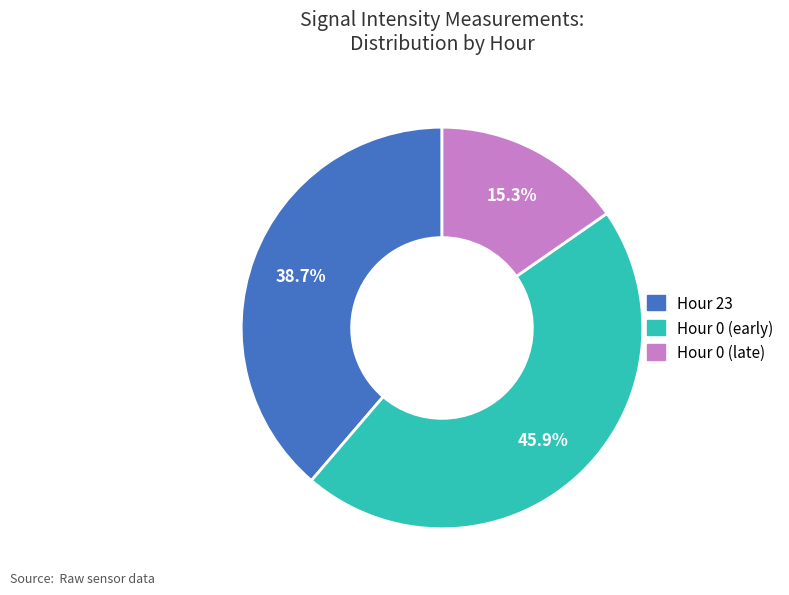

Does any single category account for the majority?

No